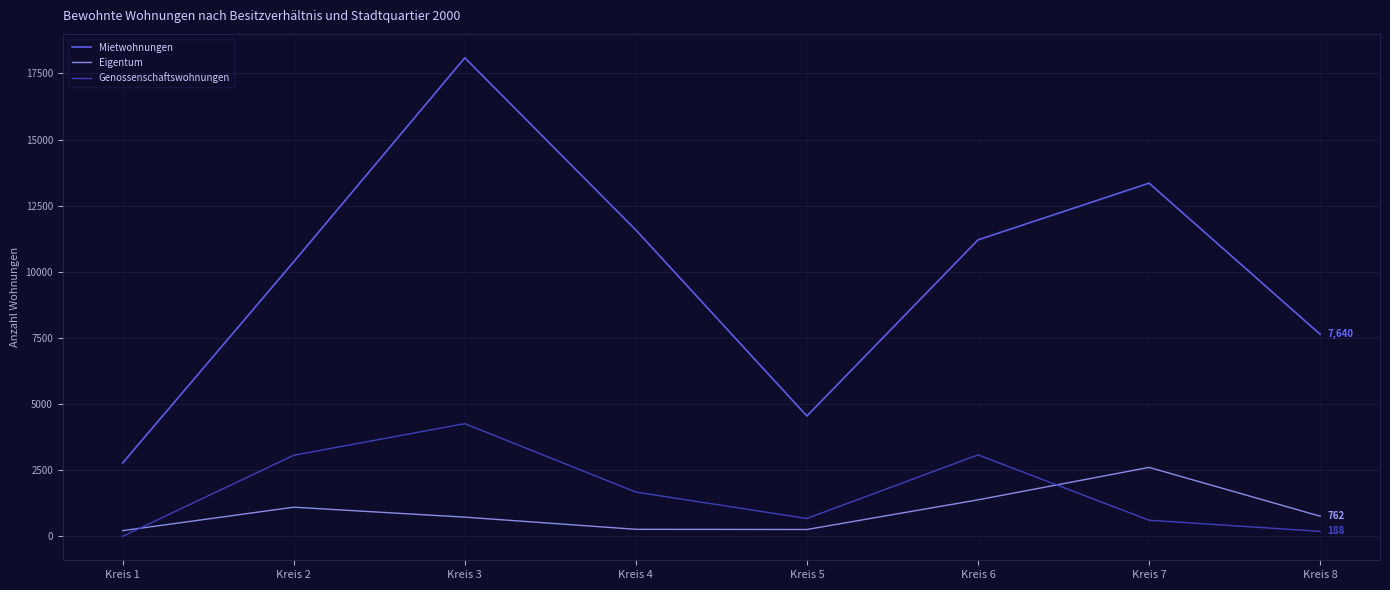

True or false: Mietwohnungen and Eigentum cross at least once.

False